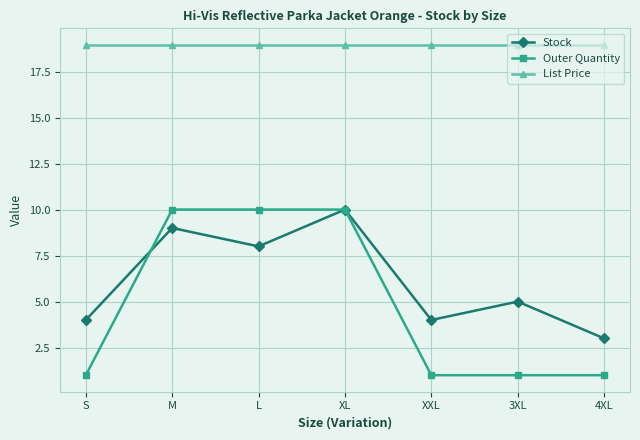

Between XL and 4XL, which series saw the biggest shift?

Outer Quantity